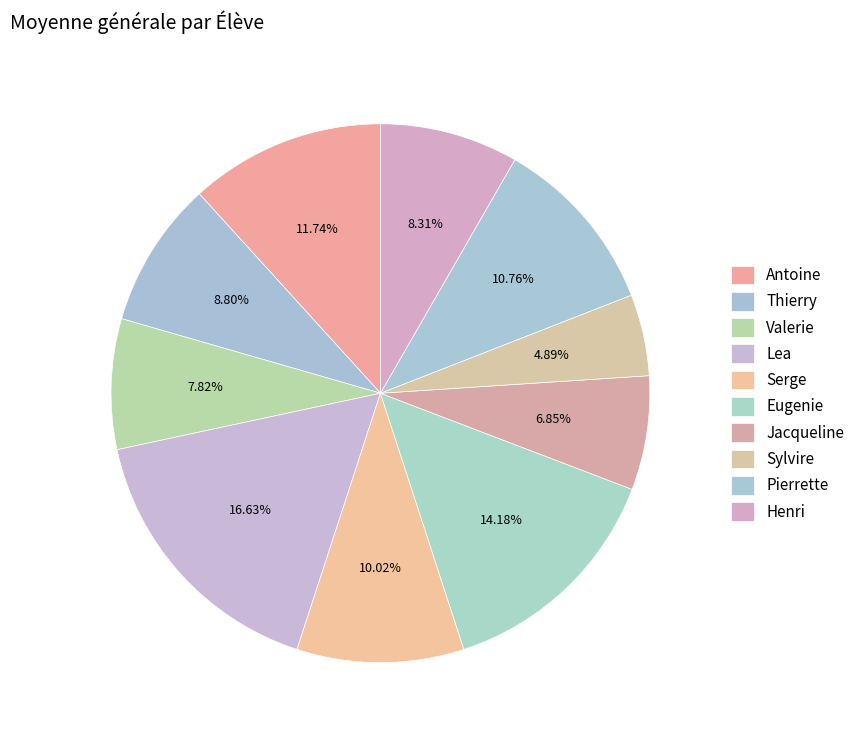

Rank the categories by value from highest to lowest.

Lea, Eugenie, Antoine, Pierrette, Serge, Thierry, Henri, Valerie, Jacqueline, Sylvire